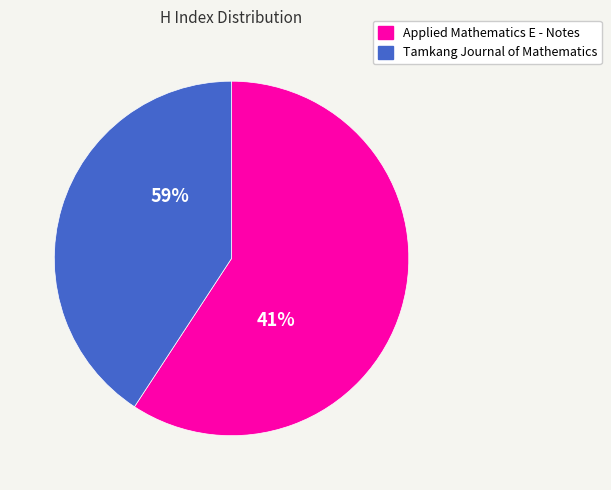

To the nearest percent, what percentage of the pie is Tamkang Journal of Mathematics?

41%